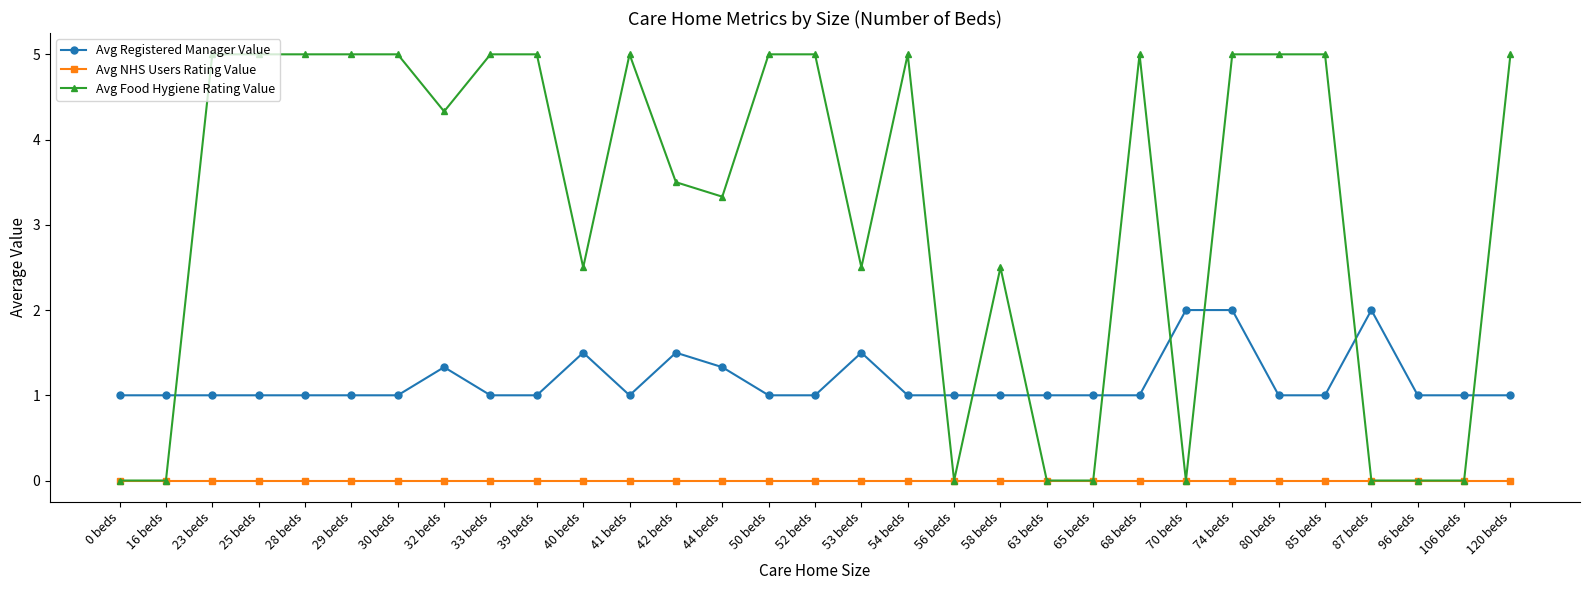

Reading left to right, extract all data points from this chart.

Avg Registered Manager Value: 1.0	1.0	1.0	1.0	1.0	1.0	1.0	1.3	1.0	1.0	1.5	1.0	1.5	1.3	1.0	1.0	1.5	1.0	1.0	1.0	1.0	1.0	1.0	2.0	2.0	1.0	1.0	2.0	1.0	1.0	1.0
Avg NHS Users Rating Value: 0.0	0.0	0.0	0.0	0.0	0.0	0.0	0.0	0.0	0.0	0.0	0.0	0.0	0.0	0.0	0.0	0.0	0.0	0.0	0.0	0.0	0.0	0.0	0.0	0.0	0.0	0.0	0.0	0.0	0.0	0.0
Avg Food Hygiene Rating Value: 0.0	0.0	5.0	5.0	5.0	5.0	5.0	4.3	5.0	5.0	2.5	5.0	3.5	3.3	5.0	5.0	2.5	5.0	0.0	2.5	0.0	0.0	5.0	0.0	5.0	5.0	5.0	0.0	0.0	0.0	5.0